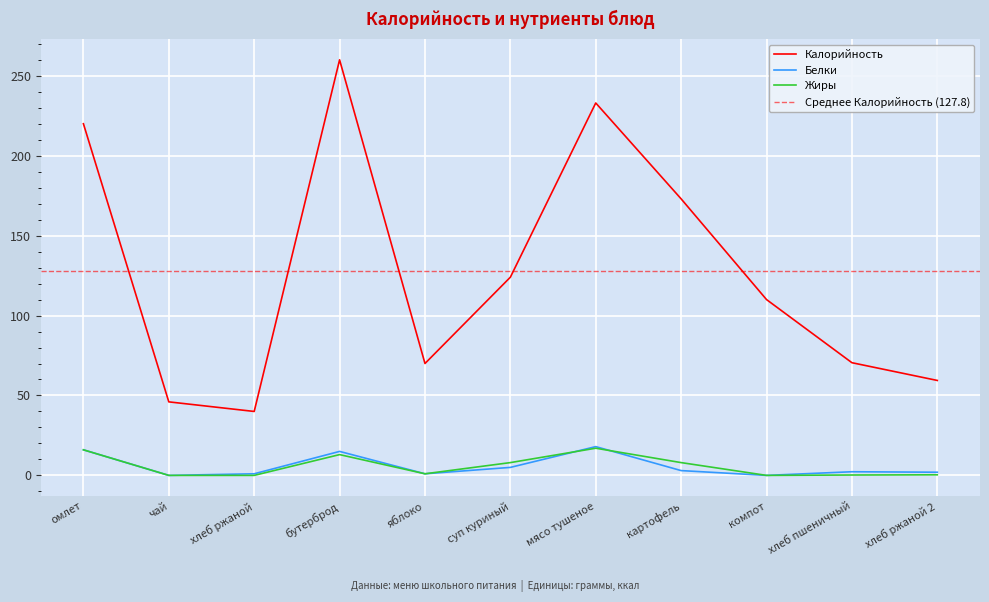

How many series are shown in this chart?

3